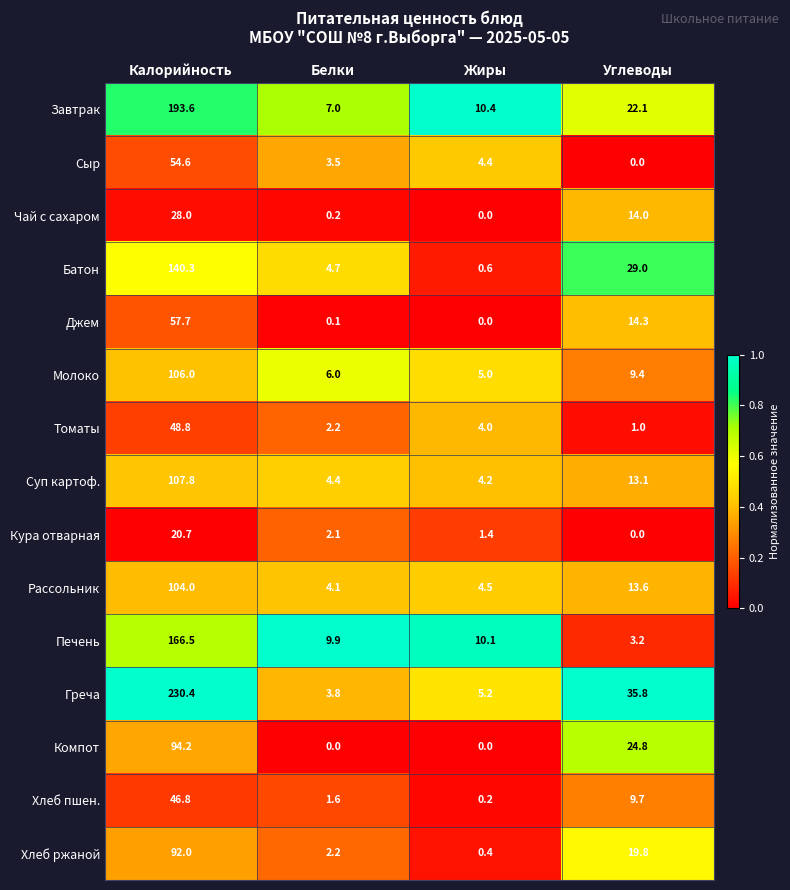

The value of Рассольник at Углеводы is 13.6. True or false?

True